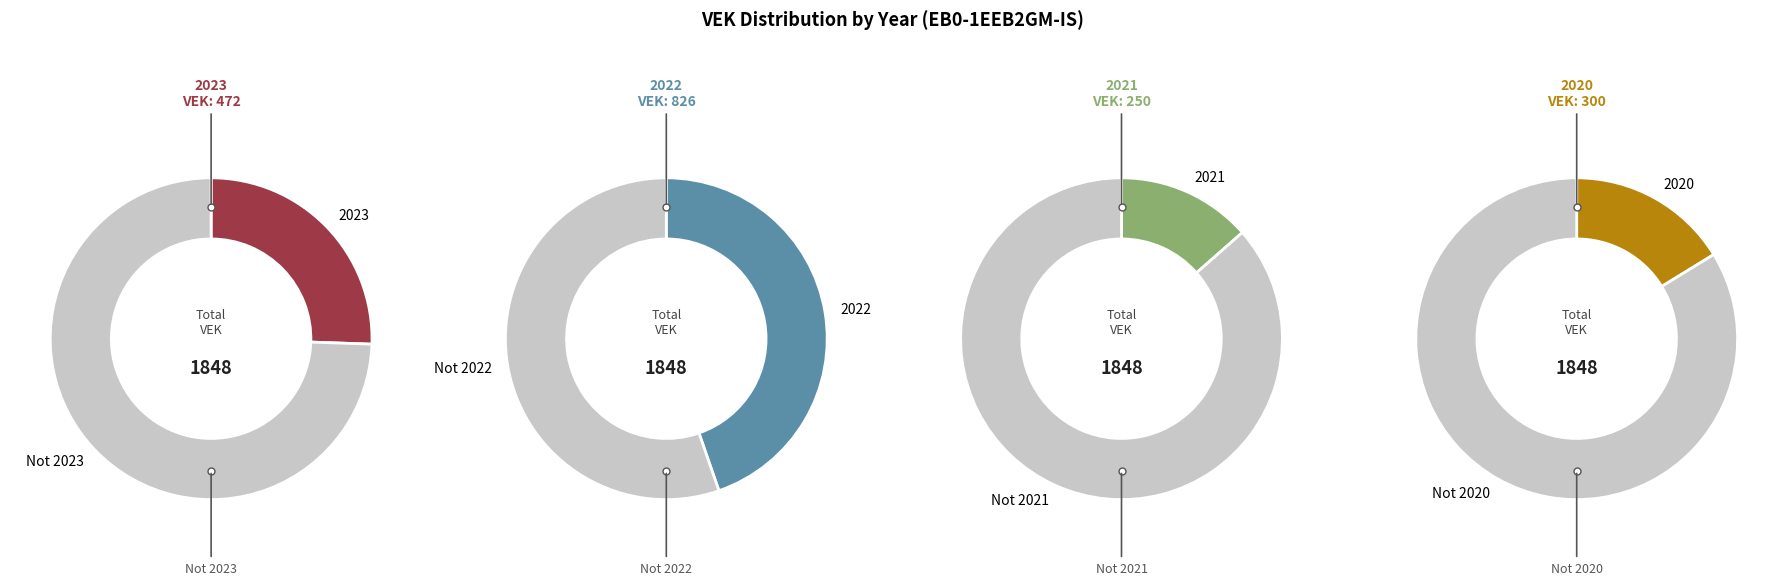

Does 2020 represent more than half of the total?

No